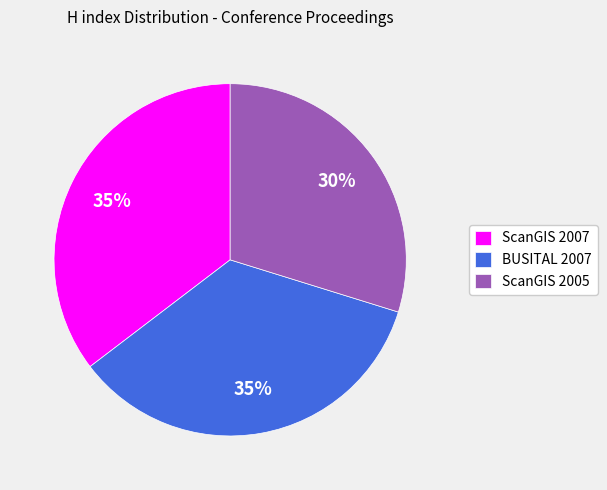

How many slices are in this pie chart?

3